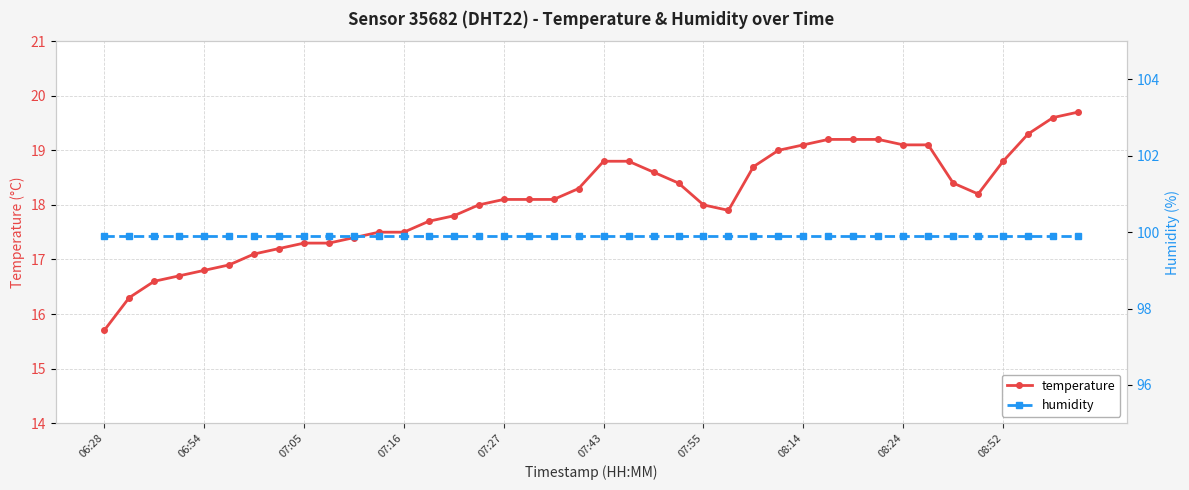

The humidity series shows 99.9 at 22. True or false?

True